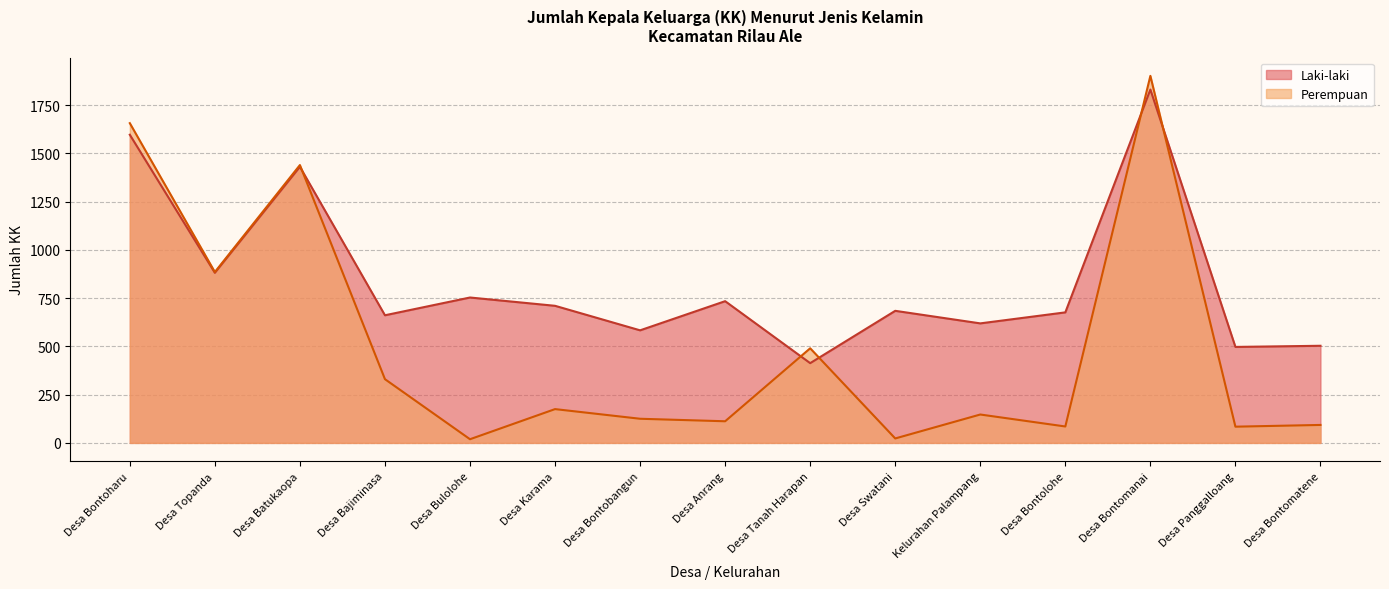

At which label is Perempuan closest to 960?

Desa Topanda